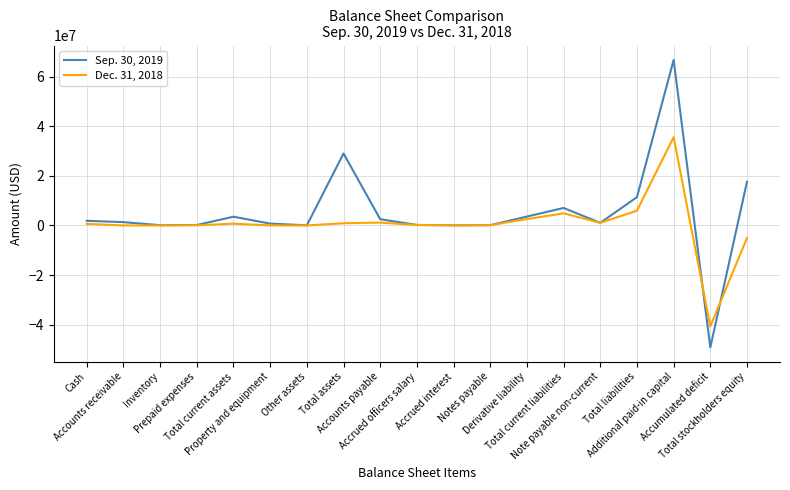

True or false: Dec. 31, 2018 has more than 2 points higher than both neighbors.

True